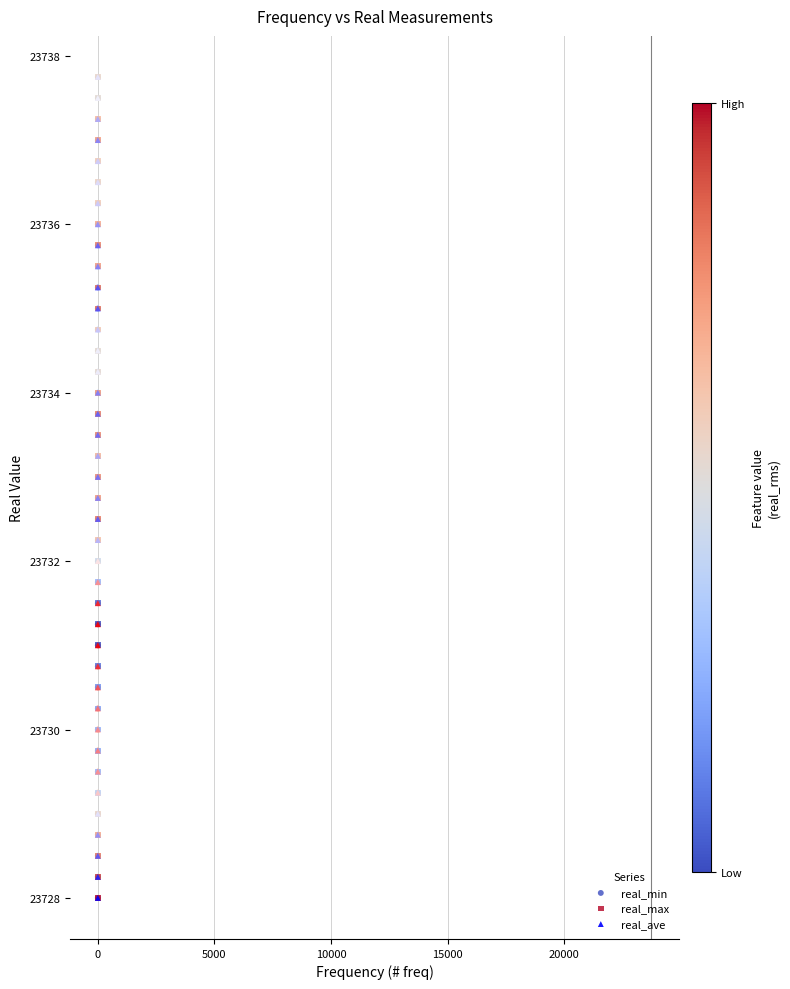

What are all the series names shown in the legend?

real_min, real_max, real_ave